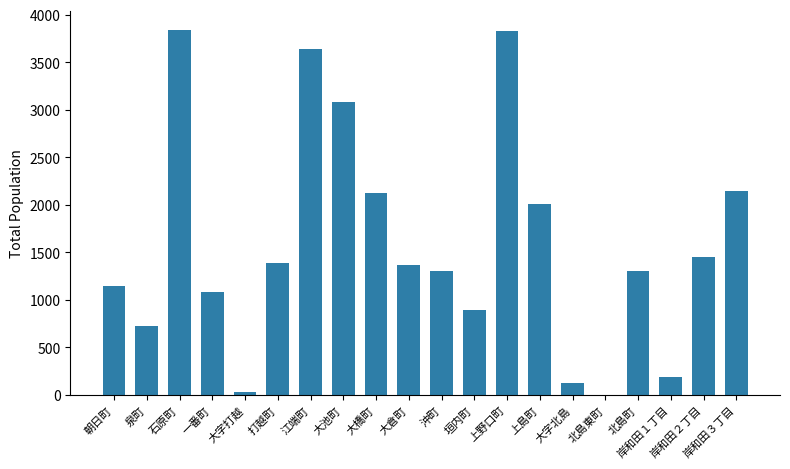

Is it true that the value at 大橋町 is 3242?

False